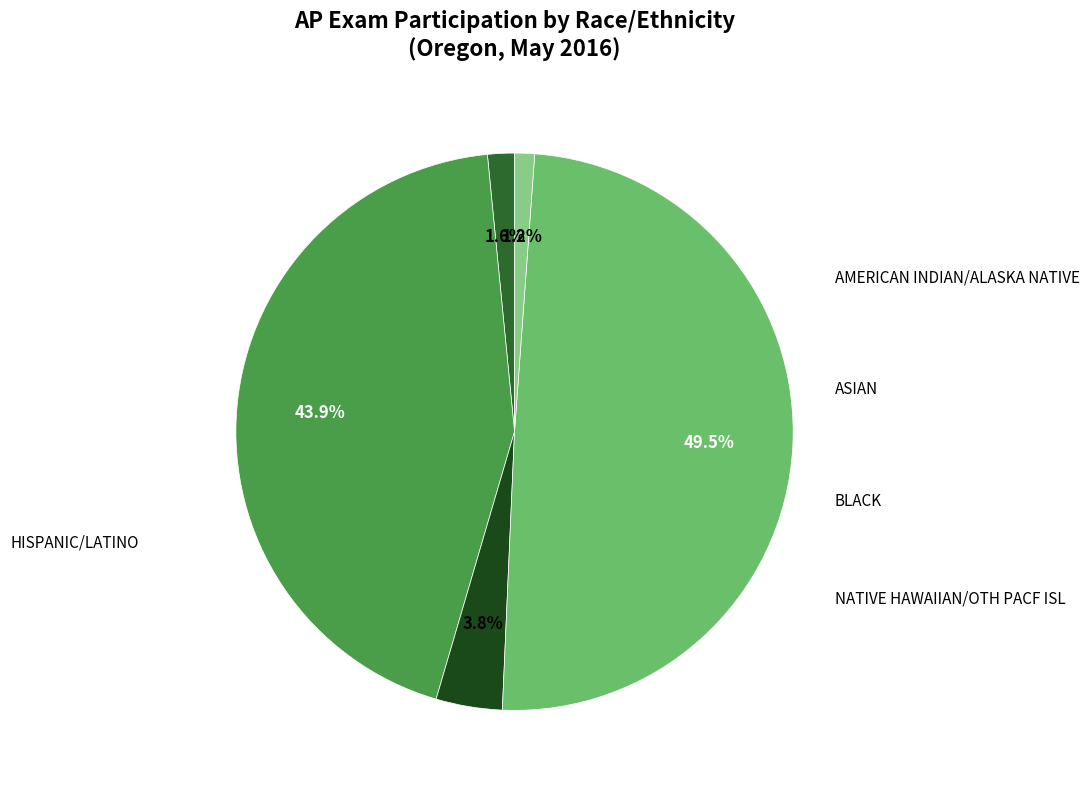

Does any single category account for the majority?

No